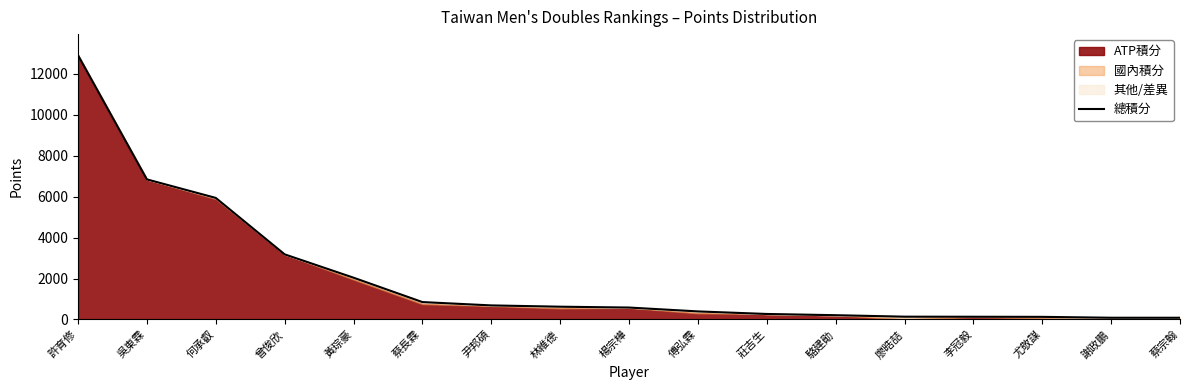

List the labels in order of value, smallest first.

蔡宗翰, 謝政鵬, 尤敬謀, 李冠毅, 廖晧喆, 駱建勛, 莊吉生, 傅弘霖, 楊宗樺, 林維德, 尹邦碩, 蔡長霖, 黃琮豪, 曾俊欣, 何承叡, 吳東霖, 許育修